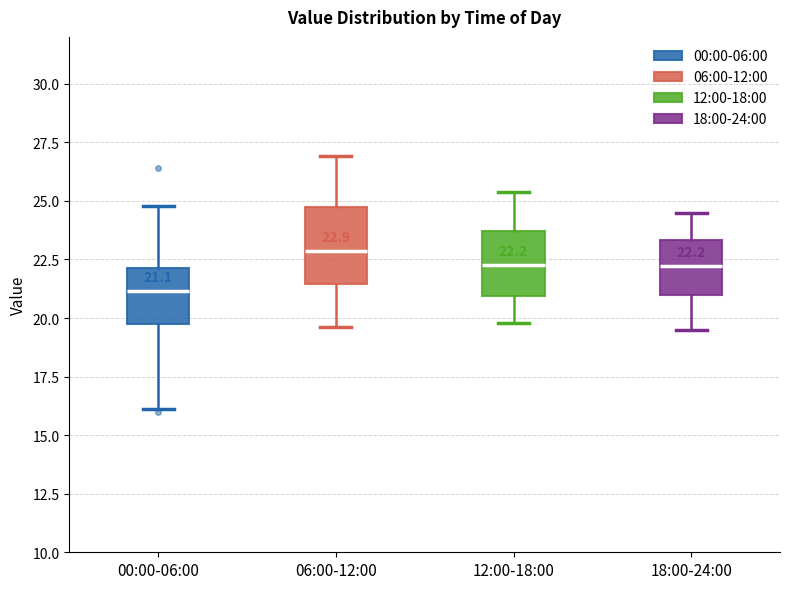

Which box has the highest median line?

06:00-12:00